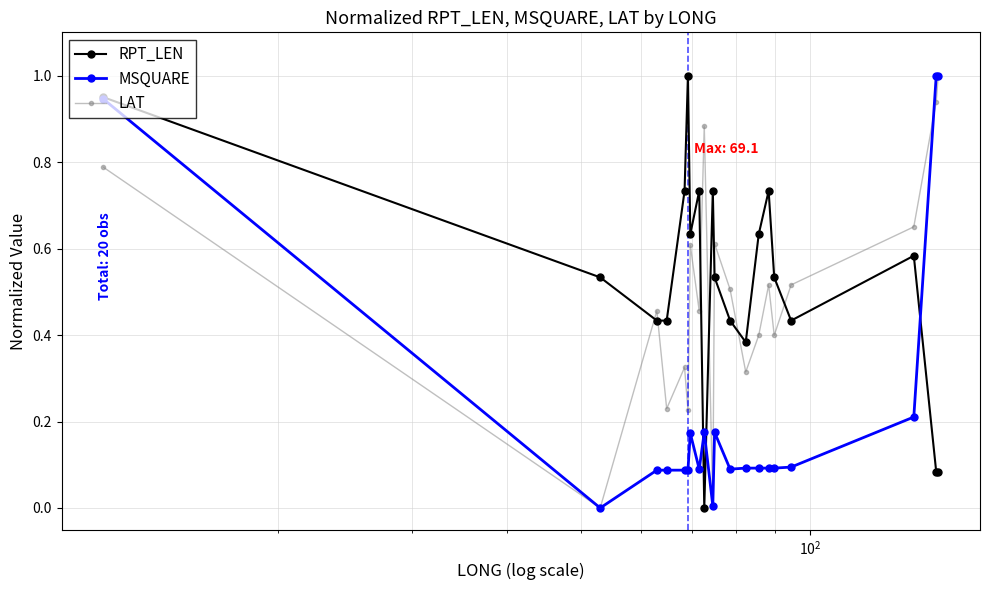

True or false: MSQUARE has more than 2 points higher than both neighbors.

True